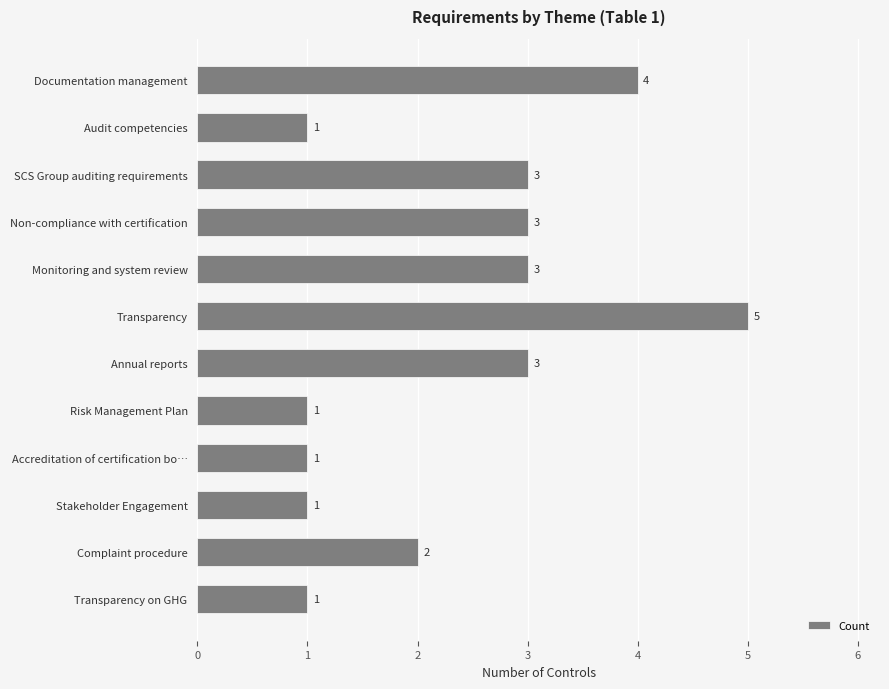

What is the average value?

2